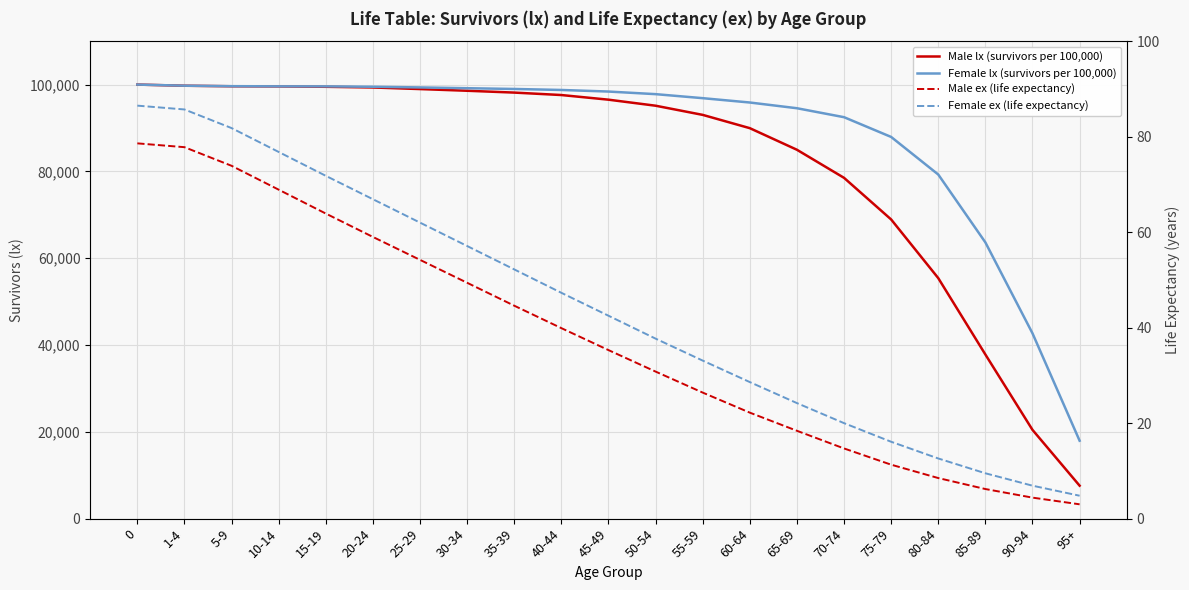

What is the difference between the maximum and minimum values in the Female ex (life expectancy) series?

81.7